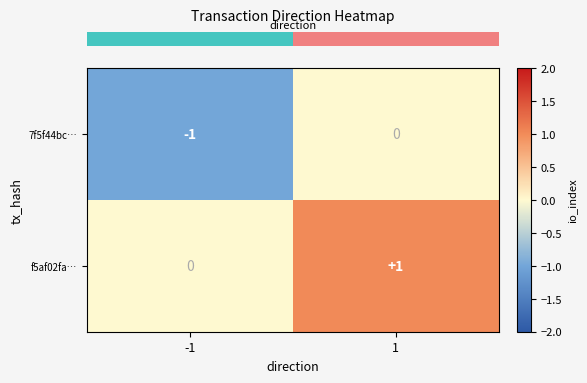

Which series has the largest total across all categories?

f5af02fa…